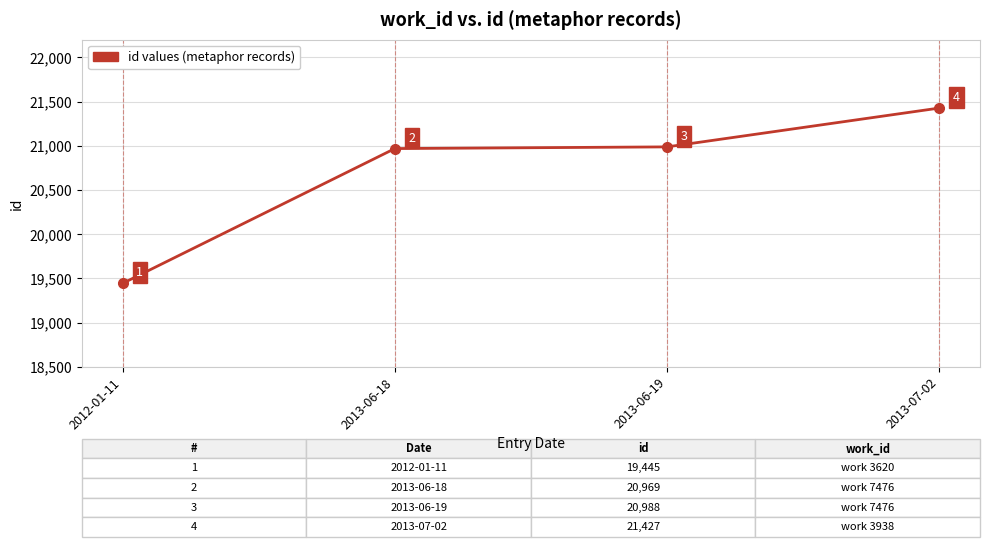

Which category has the highest value across all series?

2013-07-02